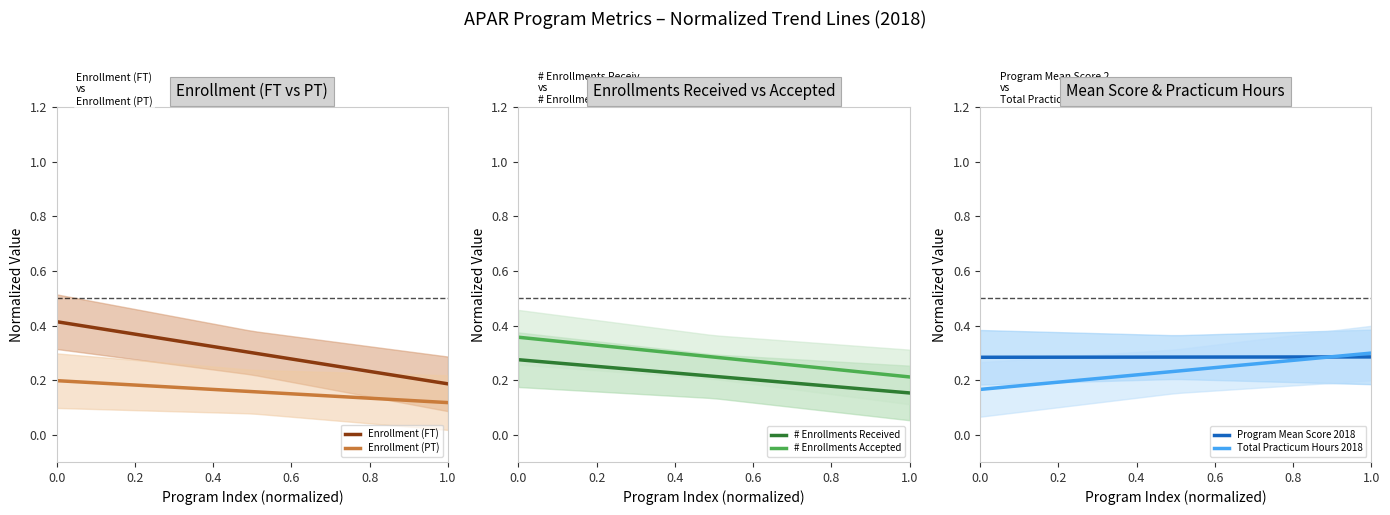

True or false: # Enrollments Accepted and Enrollment (PT) cross at least once.

False